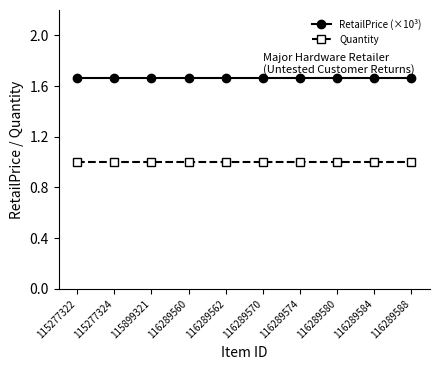

At 116289584, list the series in order from smallest to largest.

Quantity, RetailPrice (×10³)